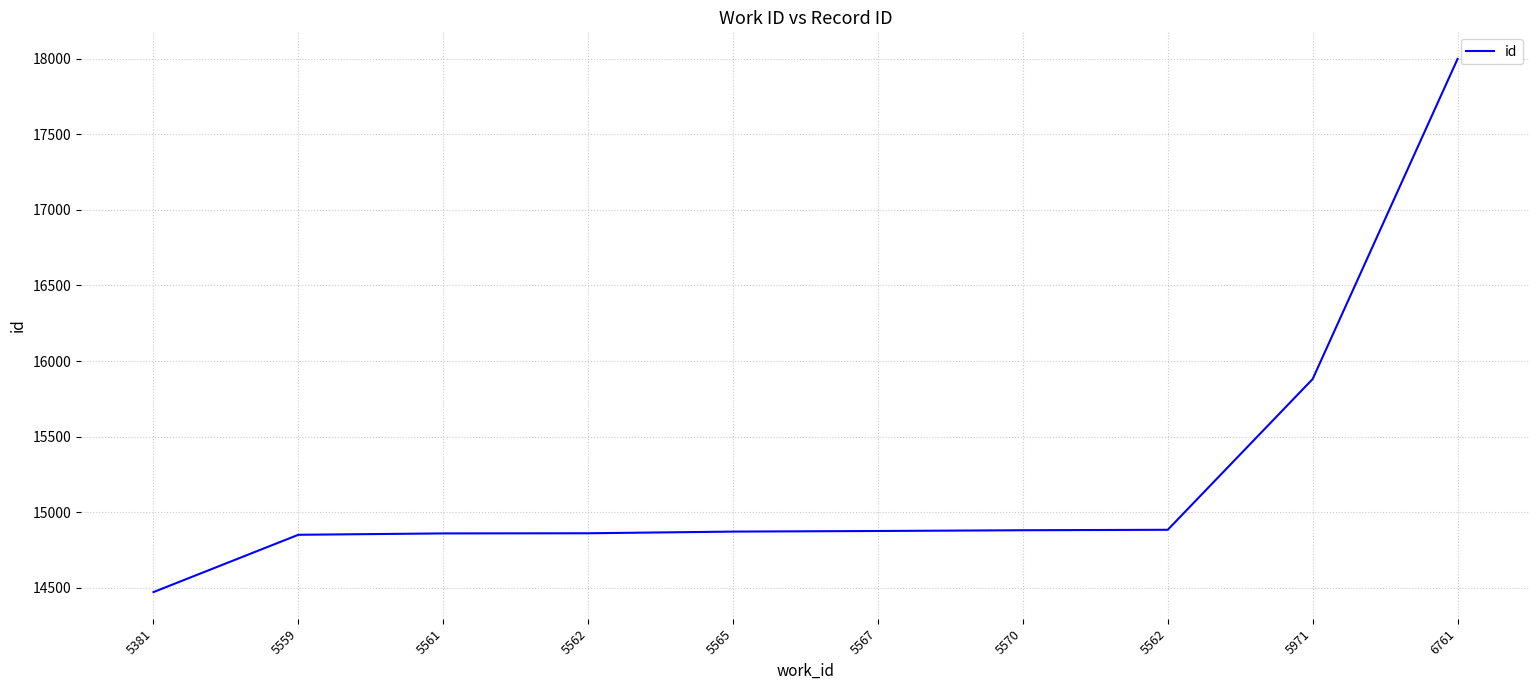

Which label corresponds to the smallest value in the chart?

5381